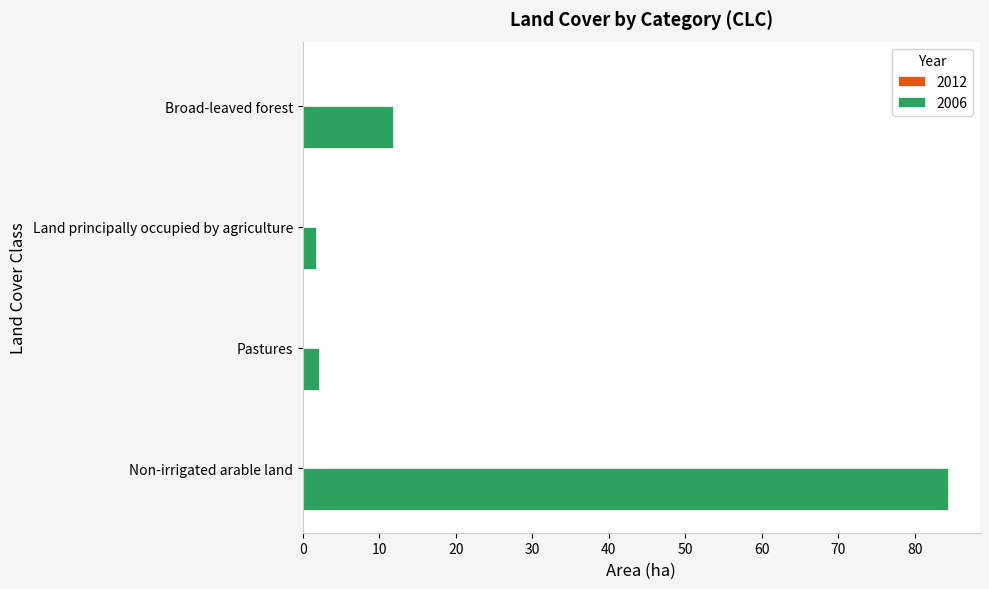

How many bars are there in total?

4